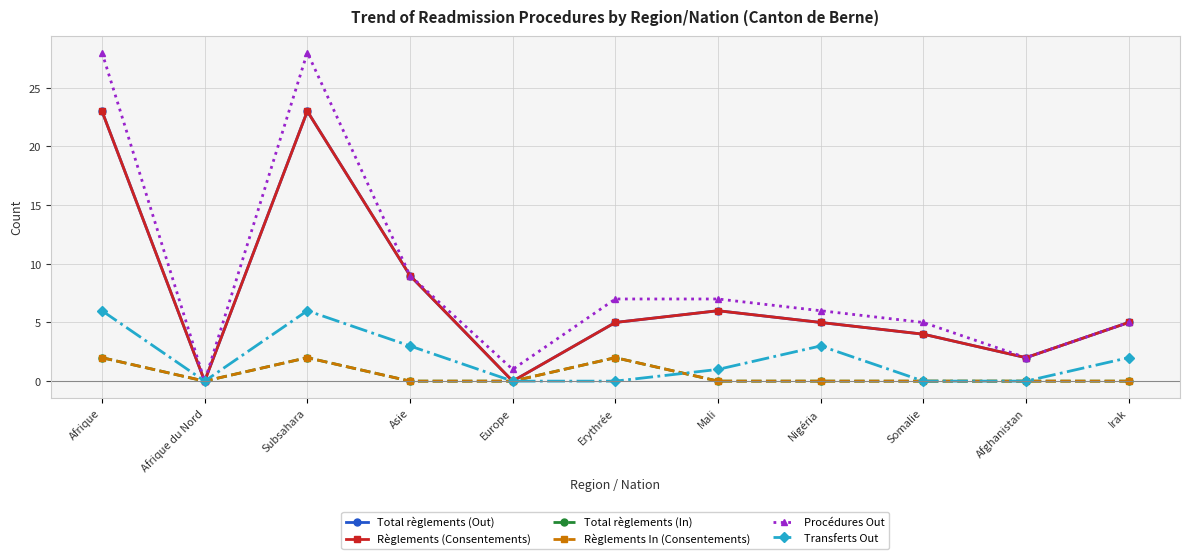

Count the Total règlements (In) values in the range 0 to 2.

11